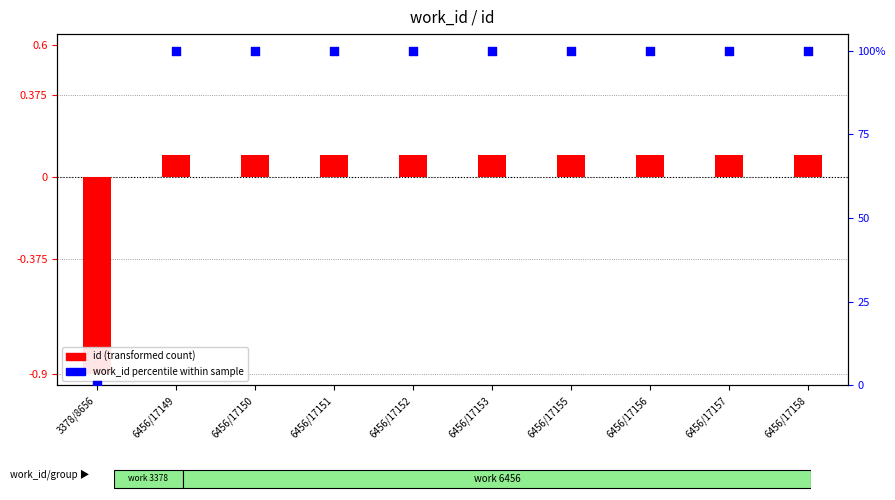

Which series has the largest total across all categories?

work_id percentile within sample